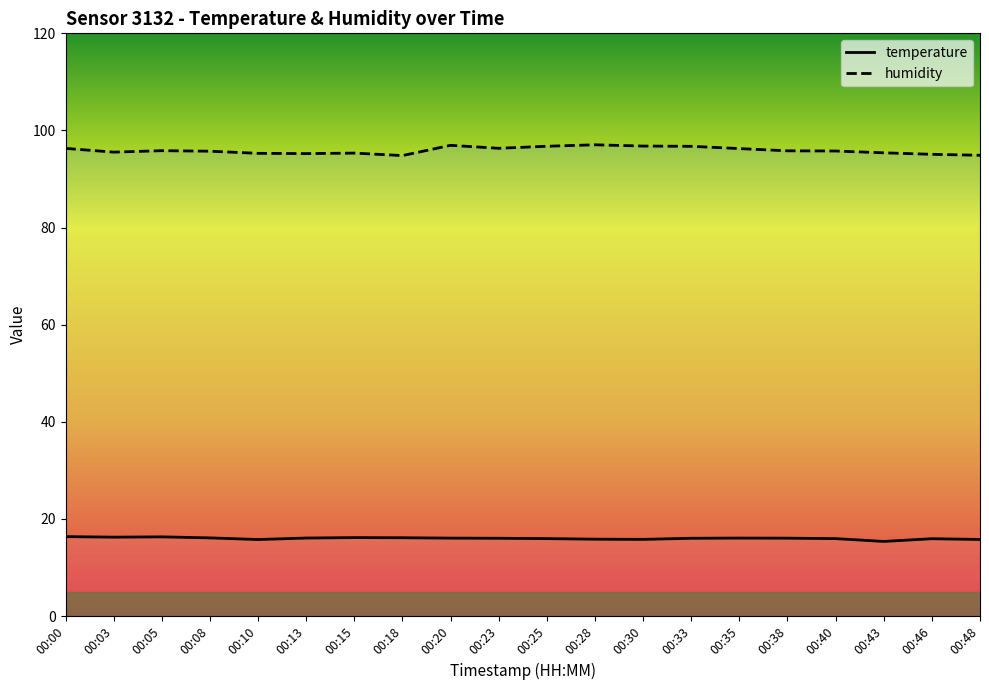

Where is the first local minimum for humidity?

00:03